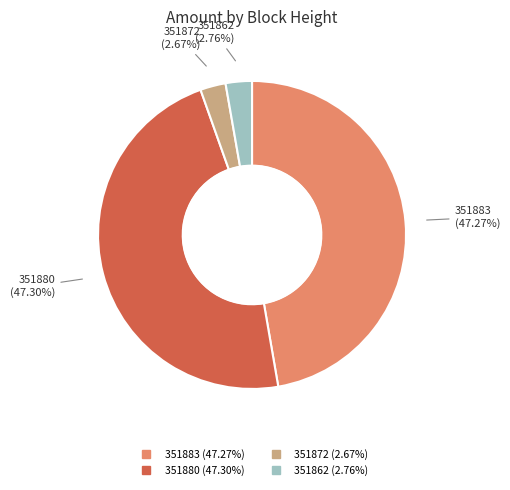

Do 351880 and 351883 together represent more than half of the pie?

Yes